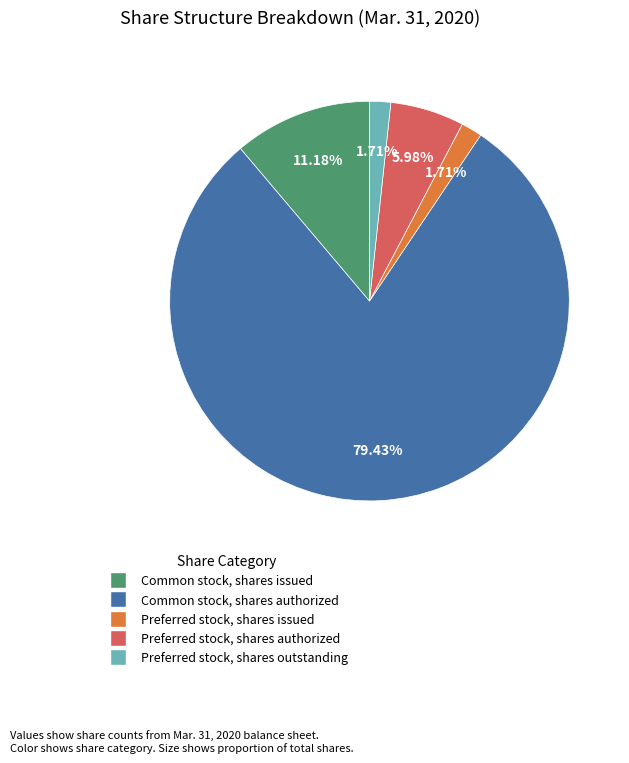

To the nearest percent, what is the average slice percentage?

20%